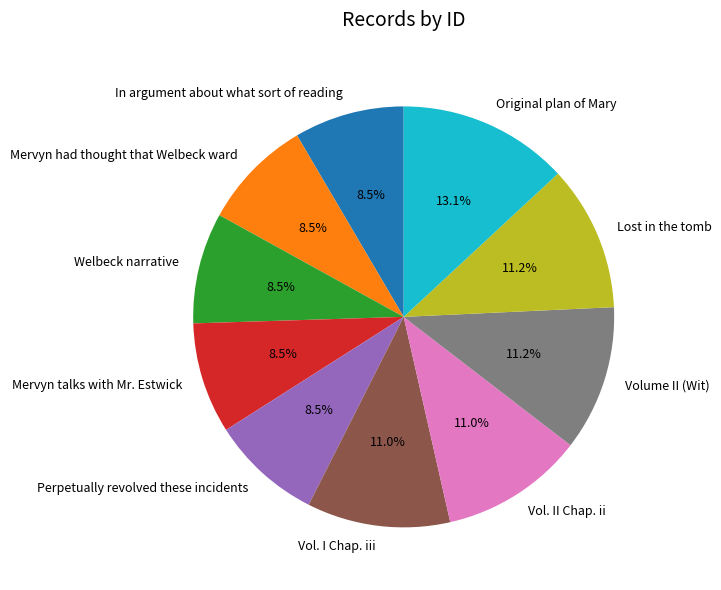

Is Original plan of Mary the majority of the pie?

No